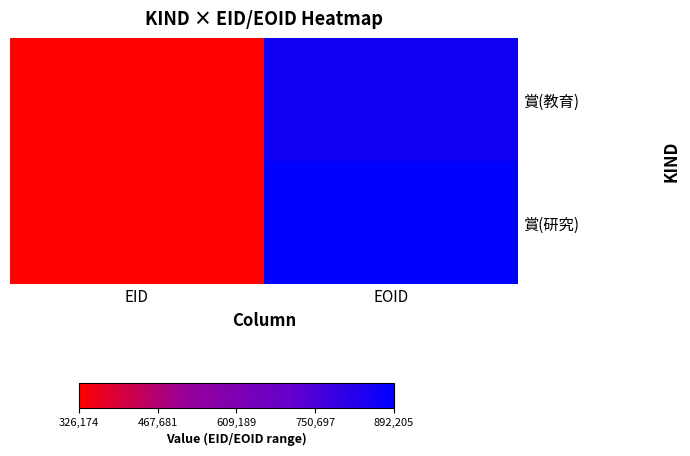

At which category is the sum across all series the highest?

EOID